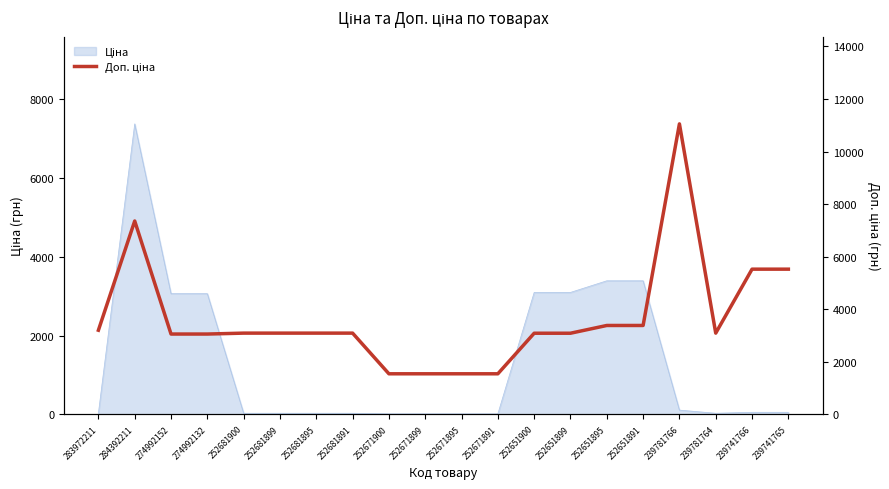

At which label does the data first exceed 3095?

283972211